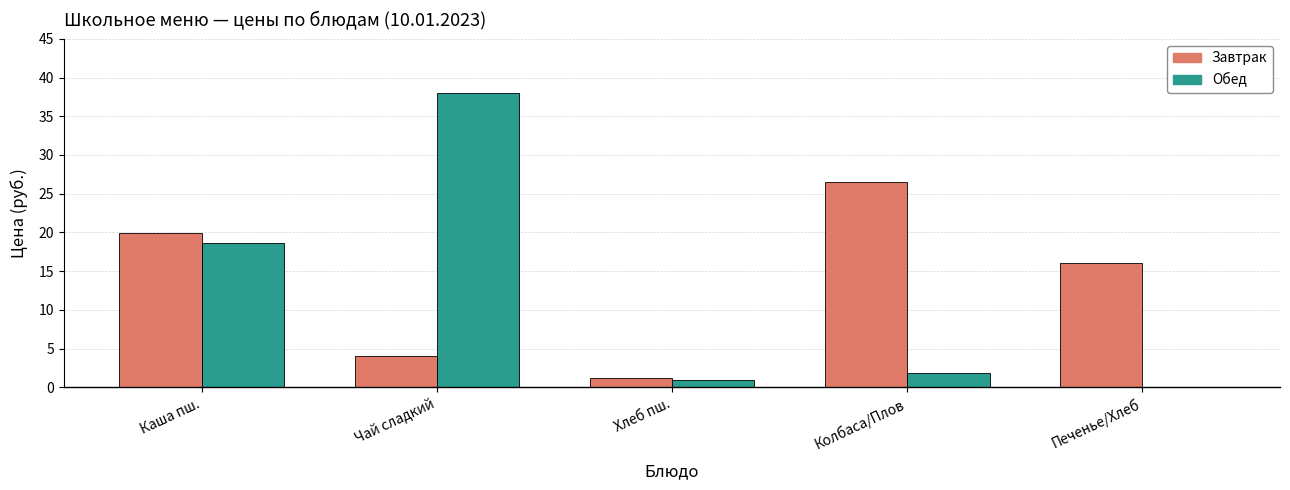

What is the sum of all Обед values?

59.4